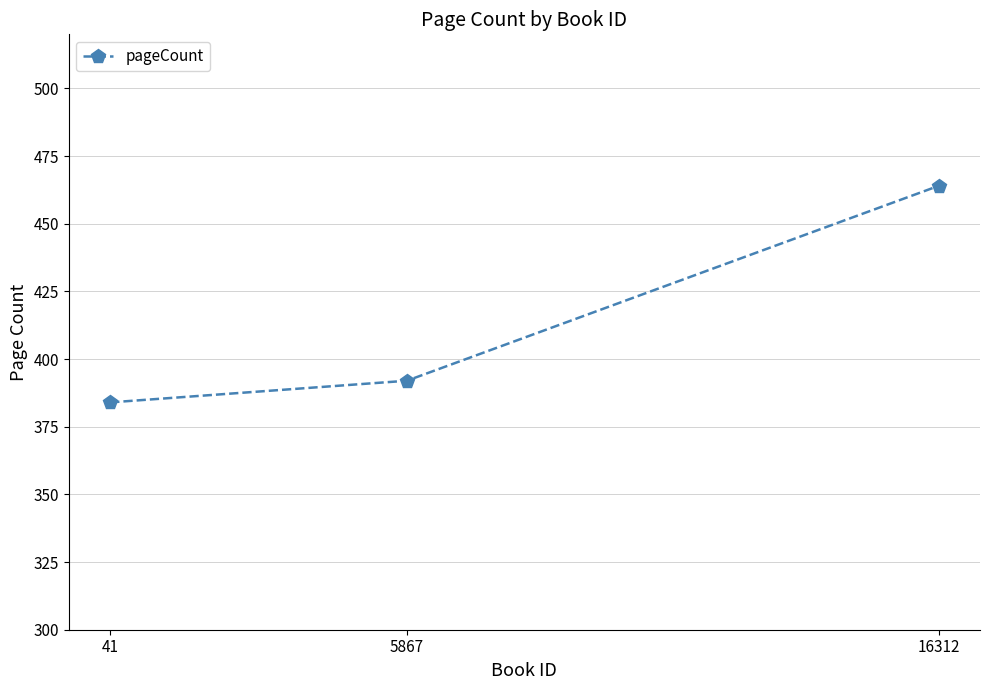

Where is the data nearest to the value 424?

5867